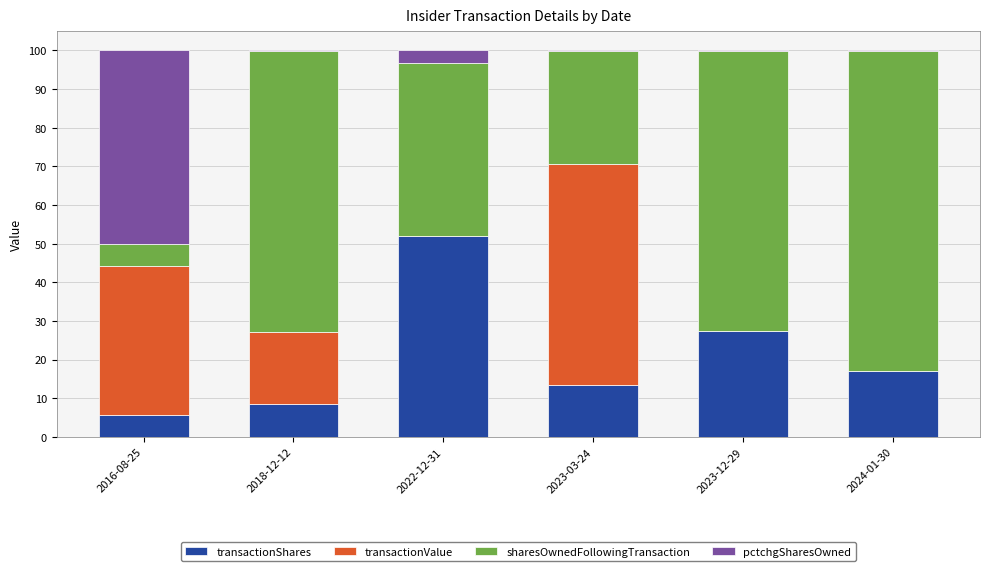

What is the maximum value for transactionShares?

51.9